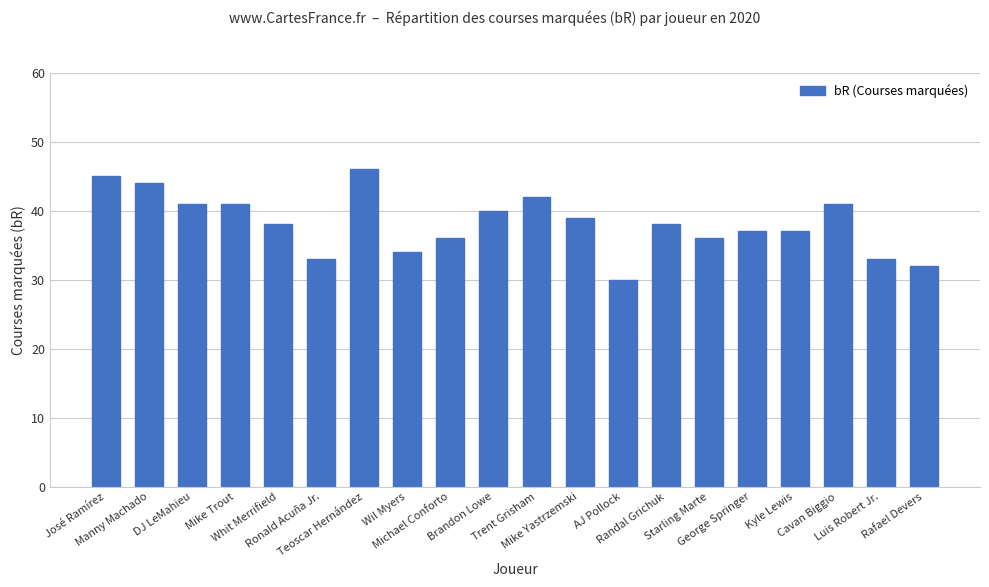

True or false: the data shows 36 at Michael Conforto.

True